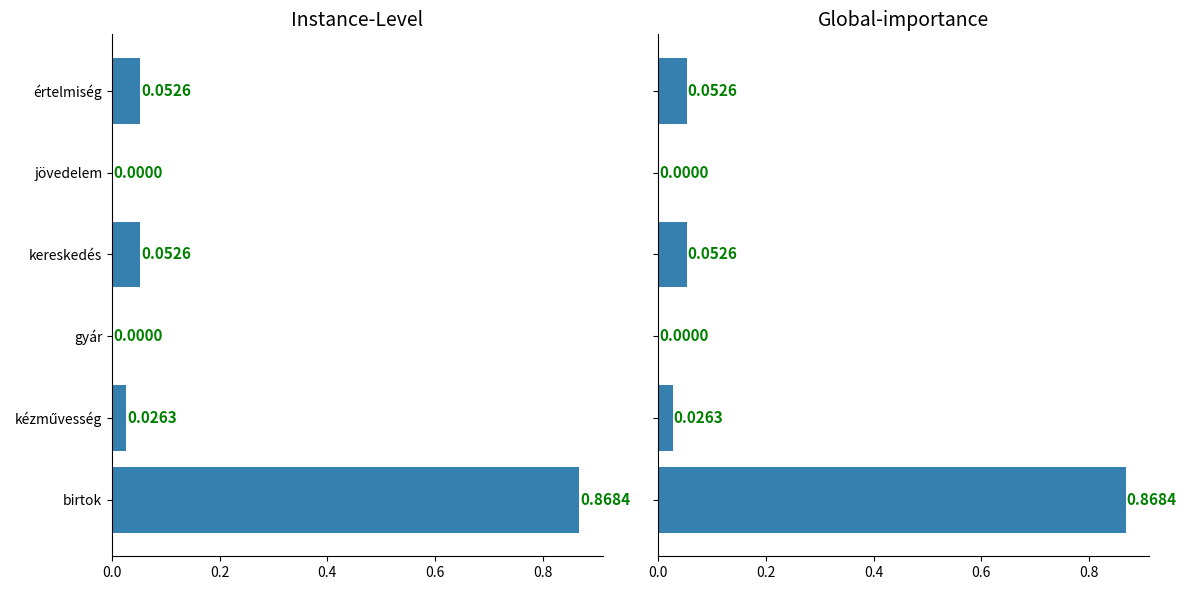

What is the greatest value displayed?

0.9